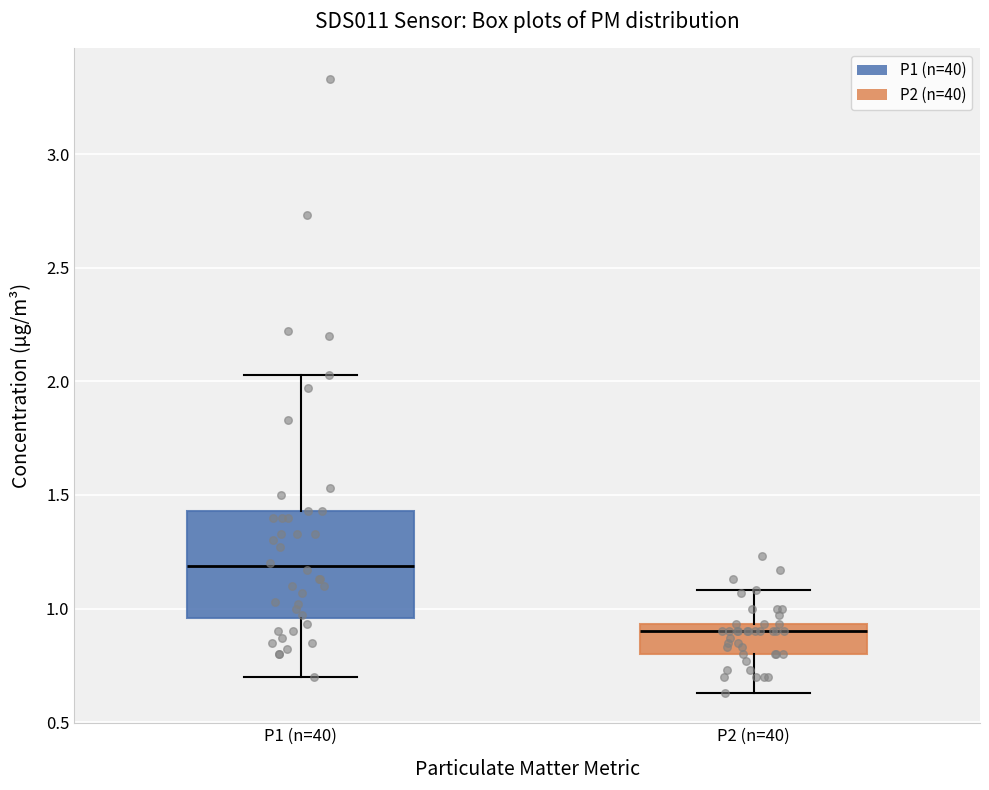

Reading left to right, transcribe this box plot: for each box, give where its median line is, the range the box spans, and where its two whiskers end, as read against the y-axis. The values are not printed on the chart, so give them approximately, as read against the axis.

P1 (n=40): median 1.20, box 0.95 to 1.45, whiskers 0.70 to 2.05
P2 (n=40): median 0.90, box 0.80 to 0.95, whiskers 0.65 to 1.10